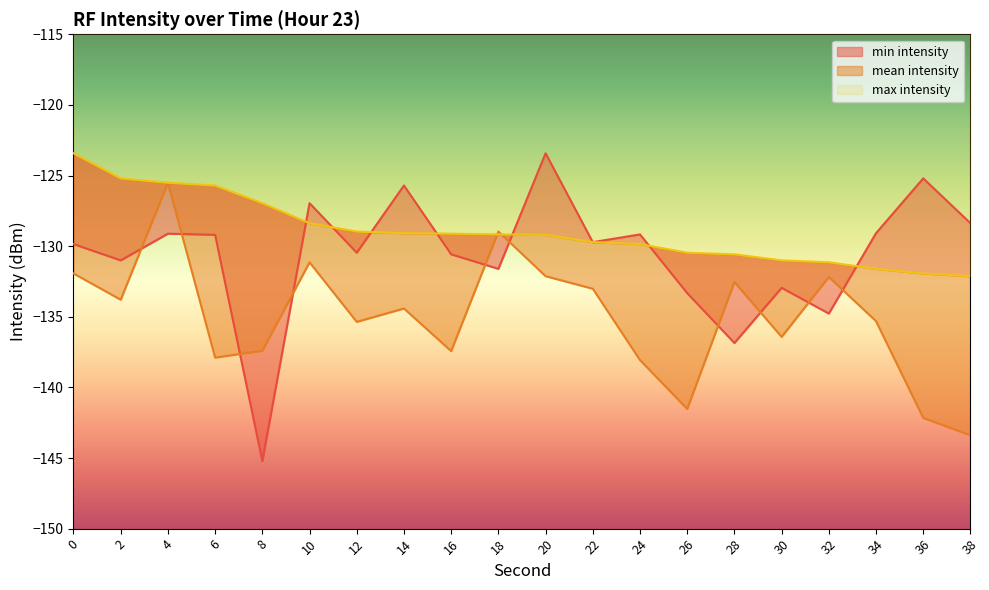

Where does the min intensity series first go above -129?

10